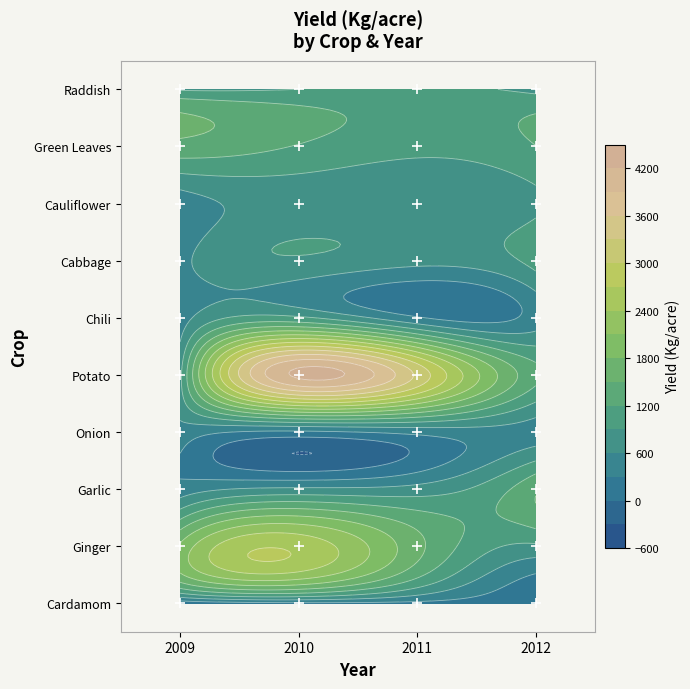

How many series are shown in this chart?

10